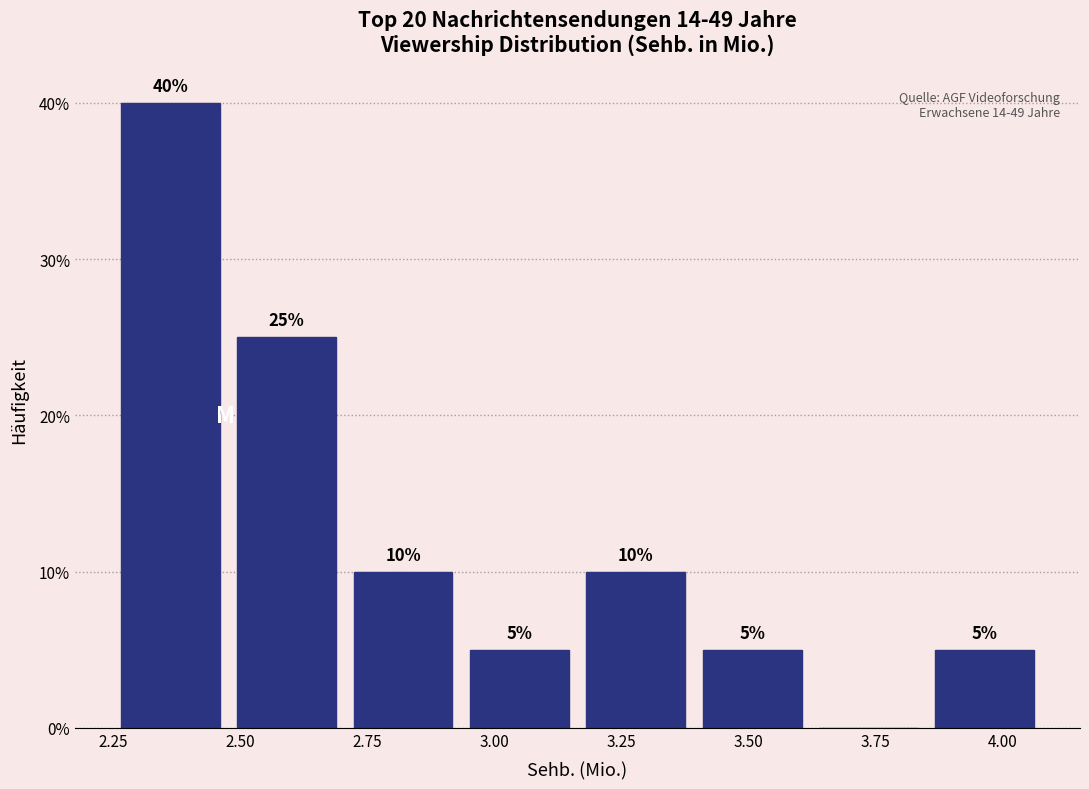

Which range on the x-axis has the tallest bar?

2.25 to 2.50